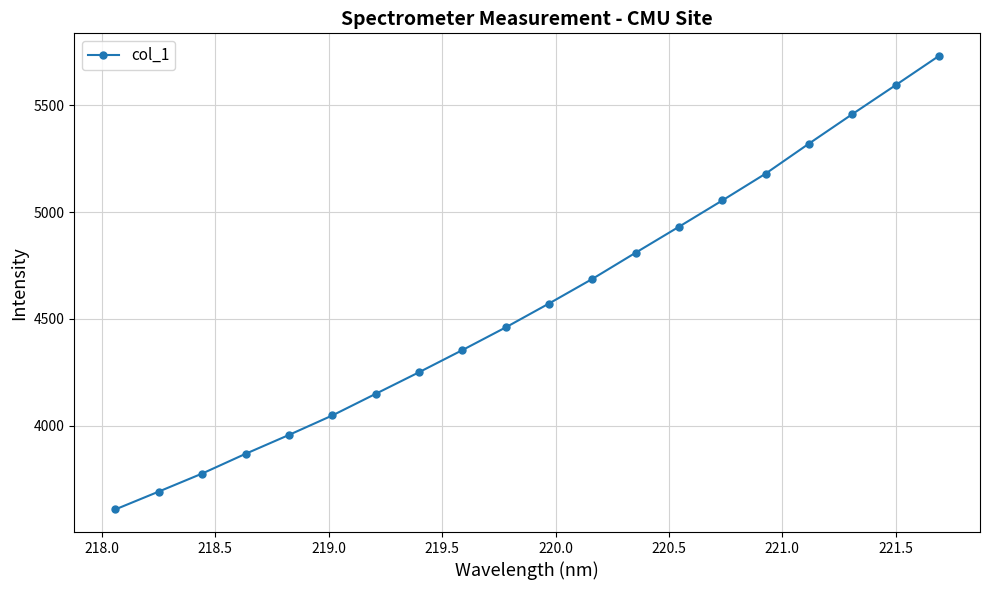

What is the average value?

4575.3